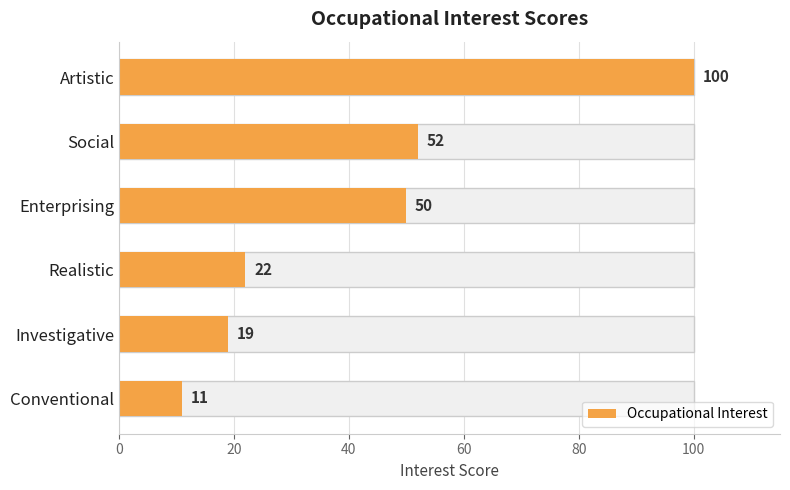

What is the sum of all values?

254